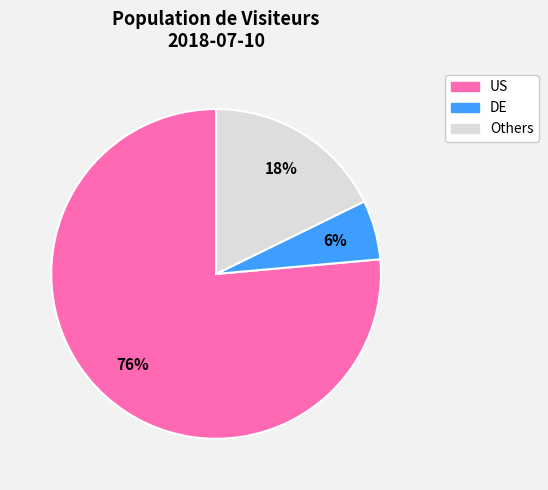

To the nearest percent, what is the average slice percentage?

33%